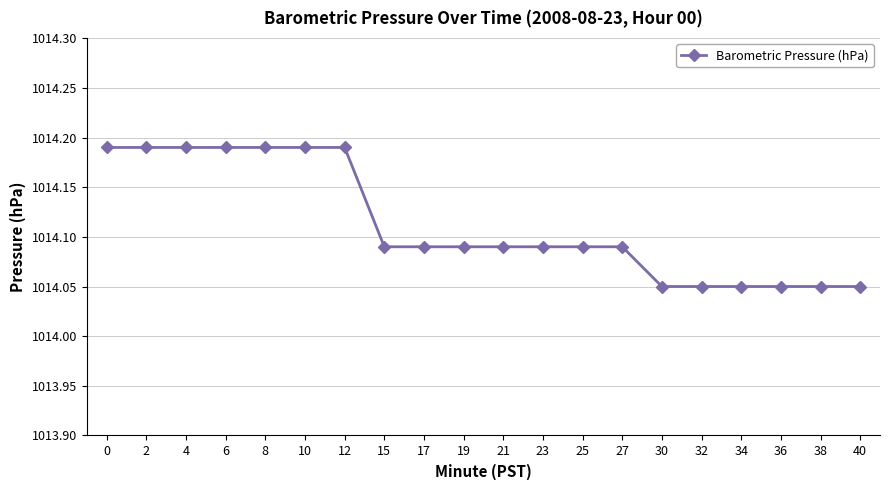

Is this an area chart (filled region under the line)?

No